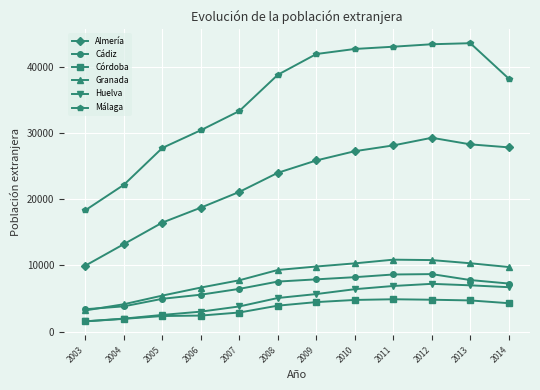

At which category does the chart reach its minimum across all series?

2003